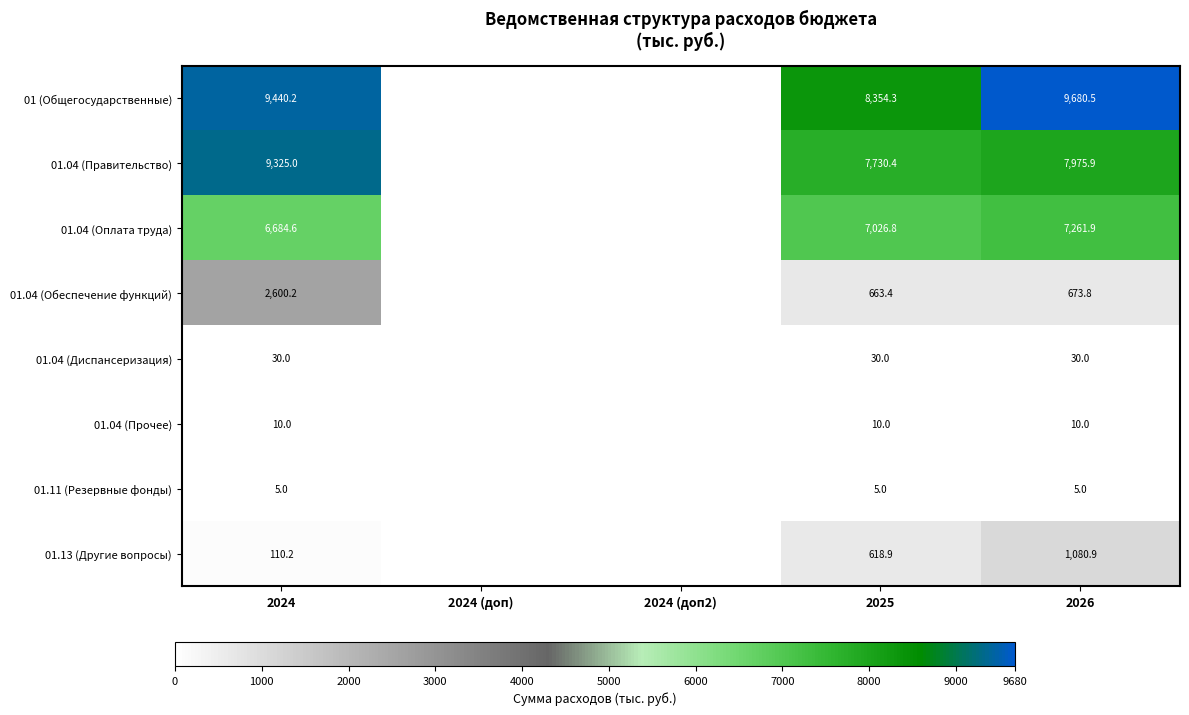

What is the sum of the 01 (Общегосударственные) values at 2025 and 2024?

17794.5